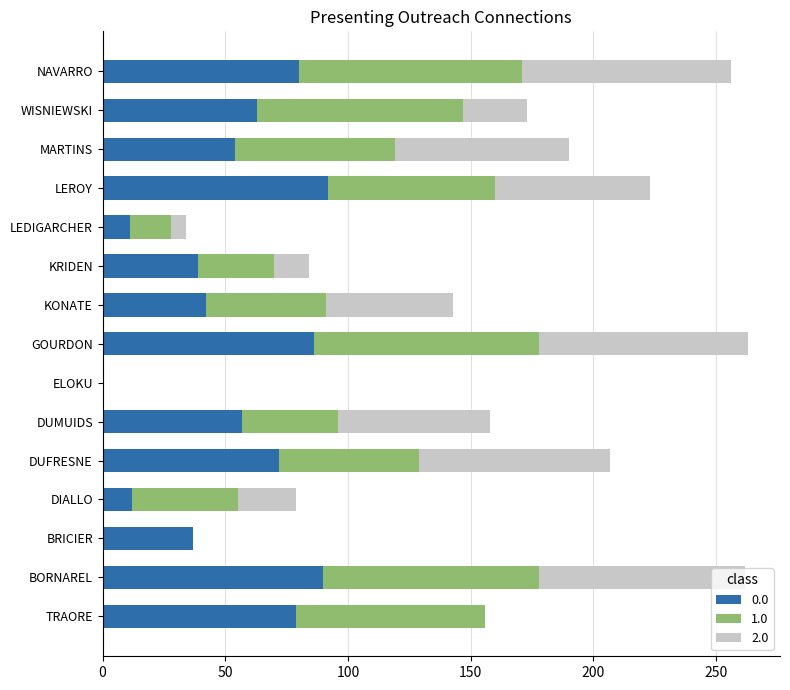

How many distinct data groups are displayed?

3